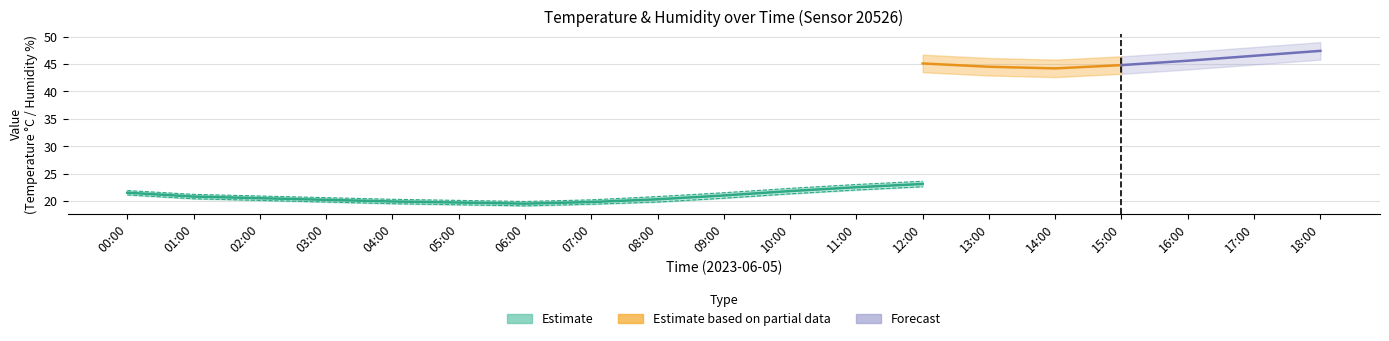

True or false: temperature_lower and humidity intersect in this chart.

False